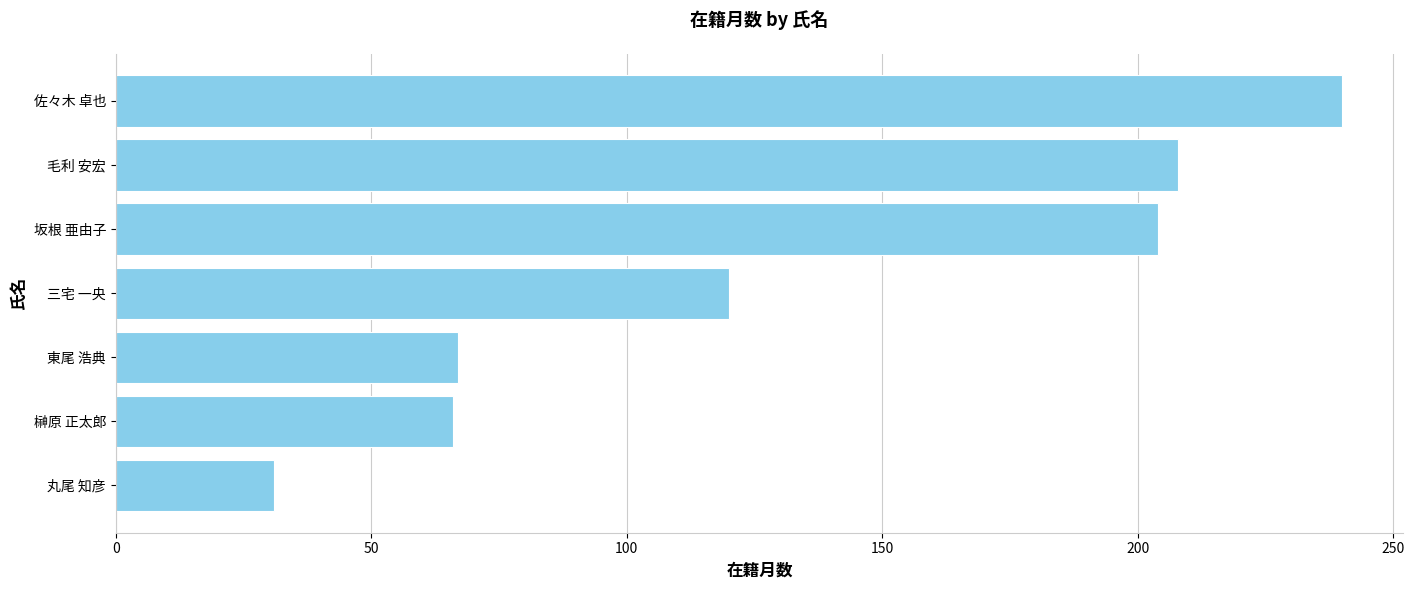

What is the sum of all values?

936